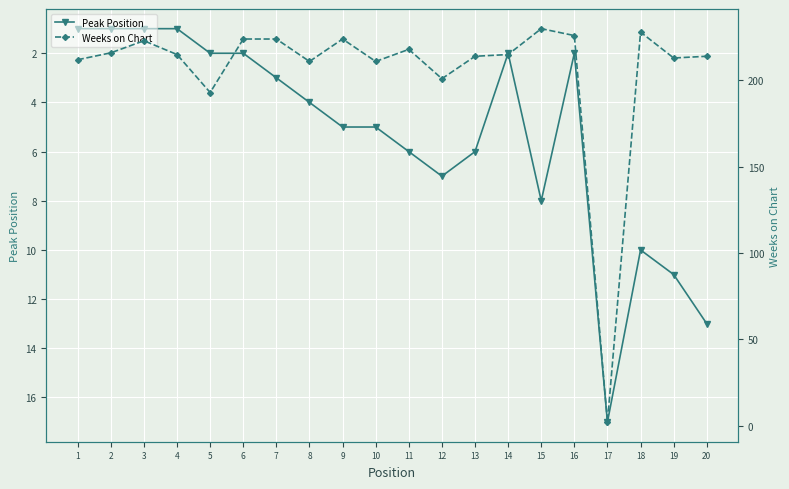

What is the total value across all series at 5?

195